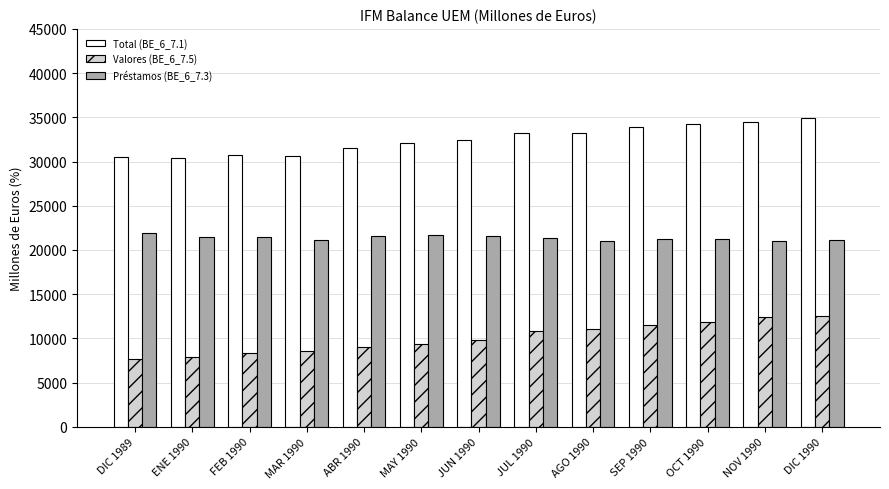

What is the greatest value displayed?

34948